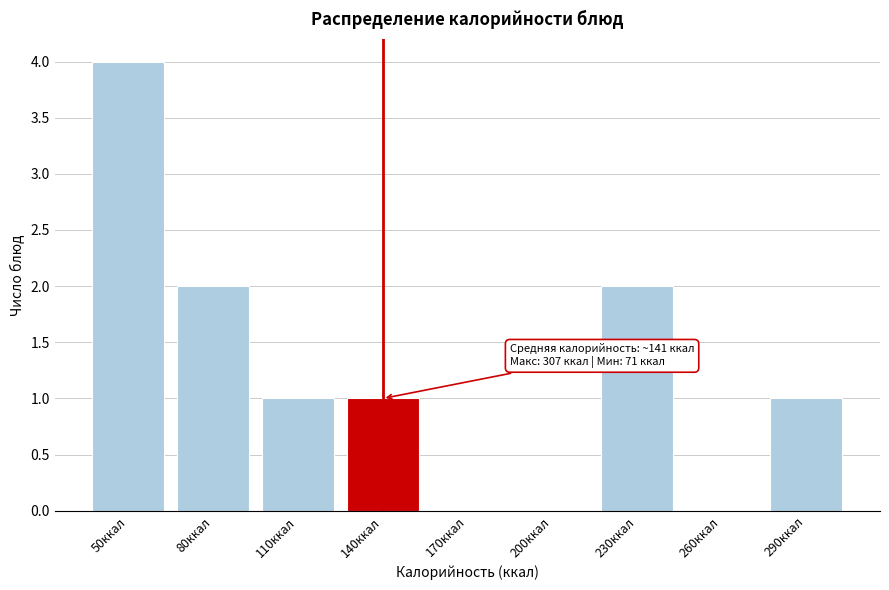

Reading right to left, extract all data points from this chart.

290ккал=1	260ккал=0	230ккал=2	200ккал=0	170ккал=0	140ккал=1	110ккал=1	80ккал=2	50ккал=4